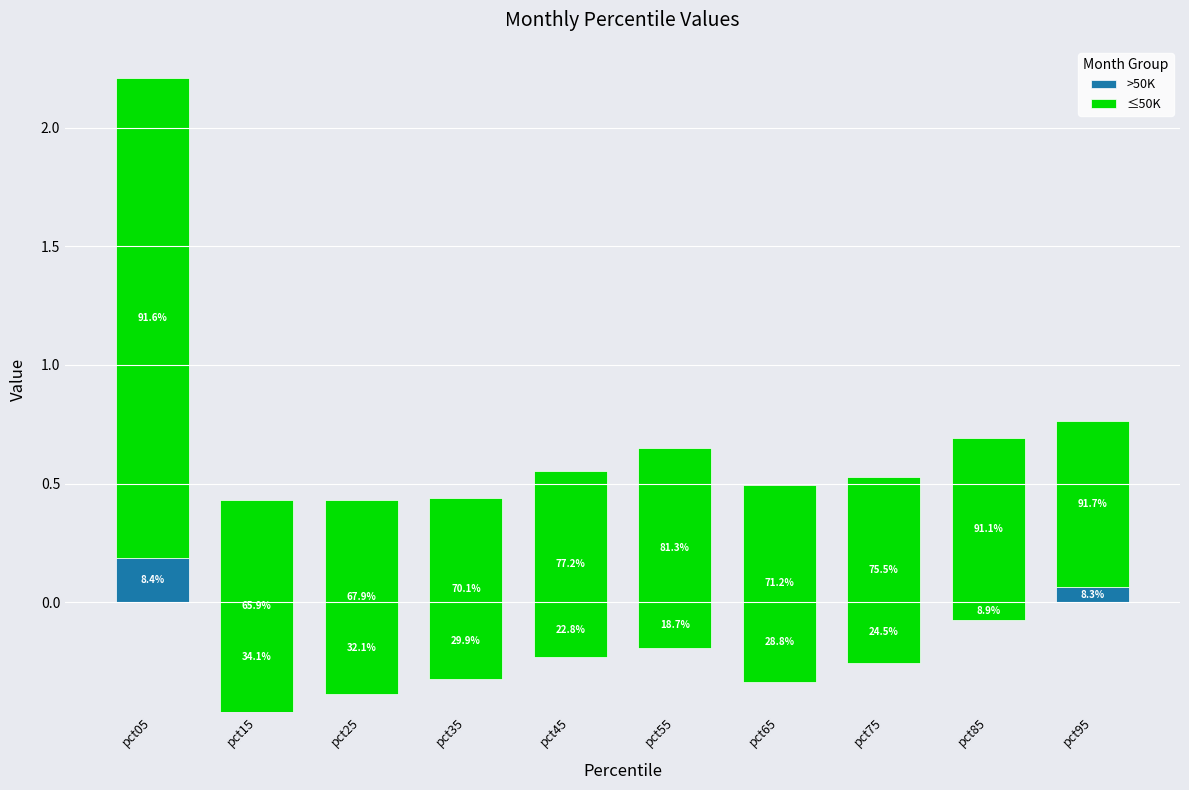

Is the value of ≤50K at pct25 greater than the value of >50K at pct05?

Yes